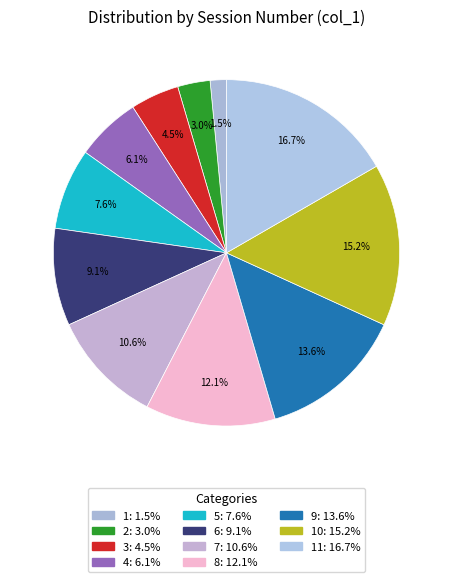

Which slice is the largest?

11